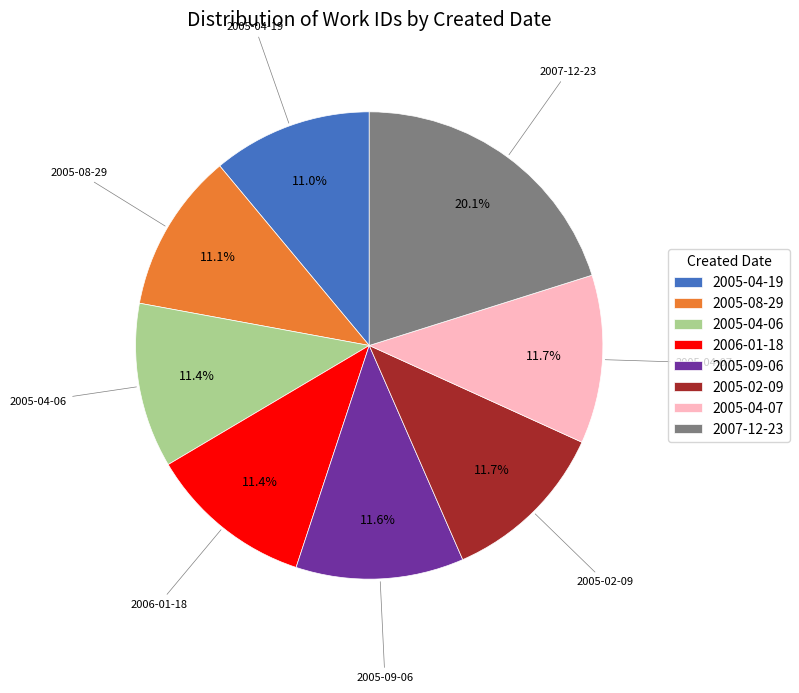

To the nearest percent, what is the combined percentage of 2007-12-23 and 2005-02-09?

32%